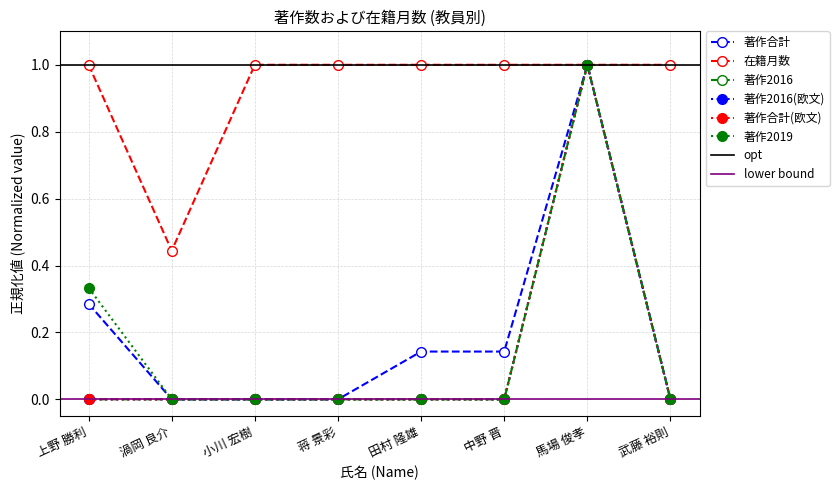

What is the difference between the maximum and minimum values in the 著作合計 series?

1.0